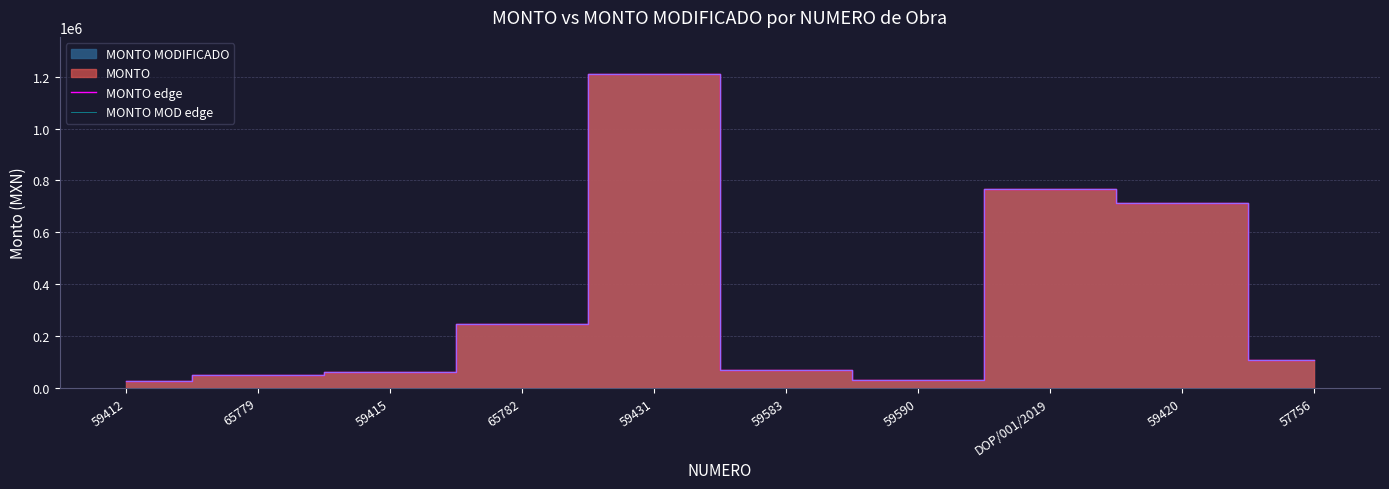

True or false: MONTO MOD edge has more than 2 points higher than both neighbors.

False